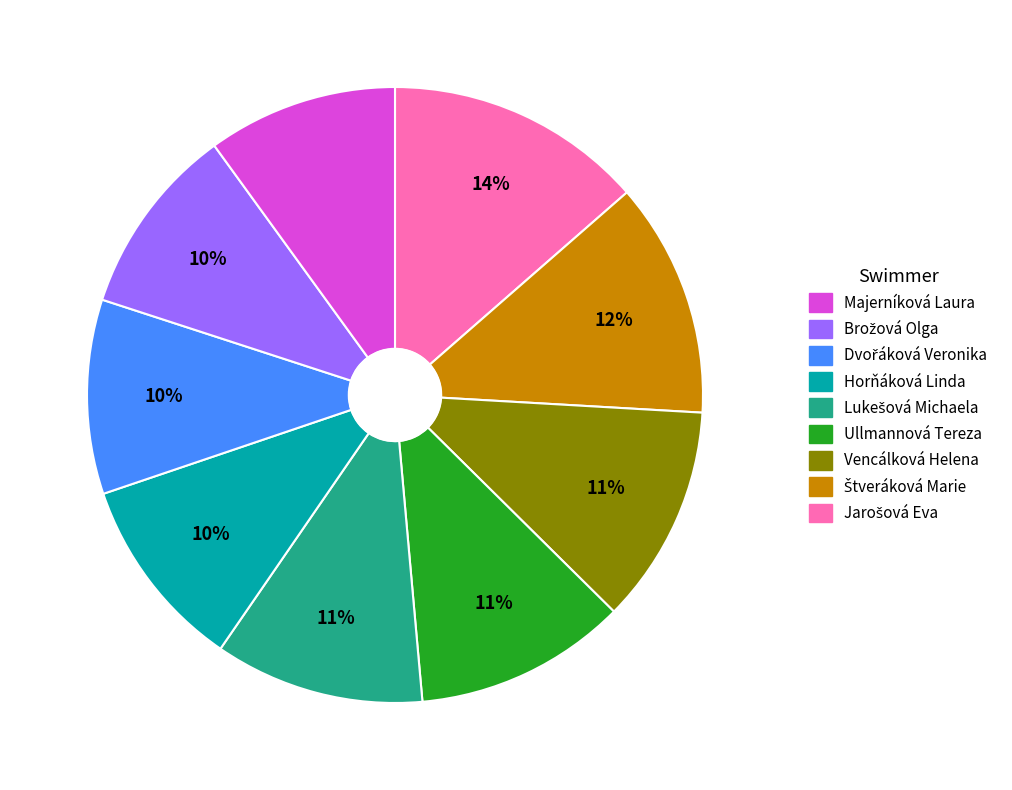

Is there any slice that represents more than half of the pie?

No